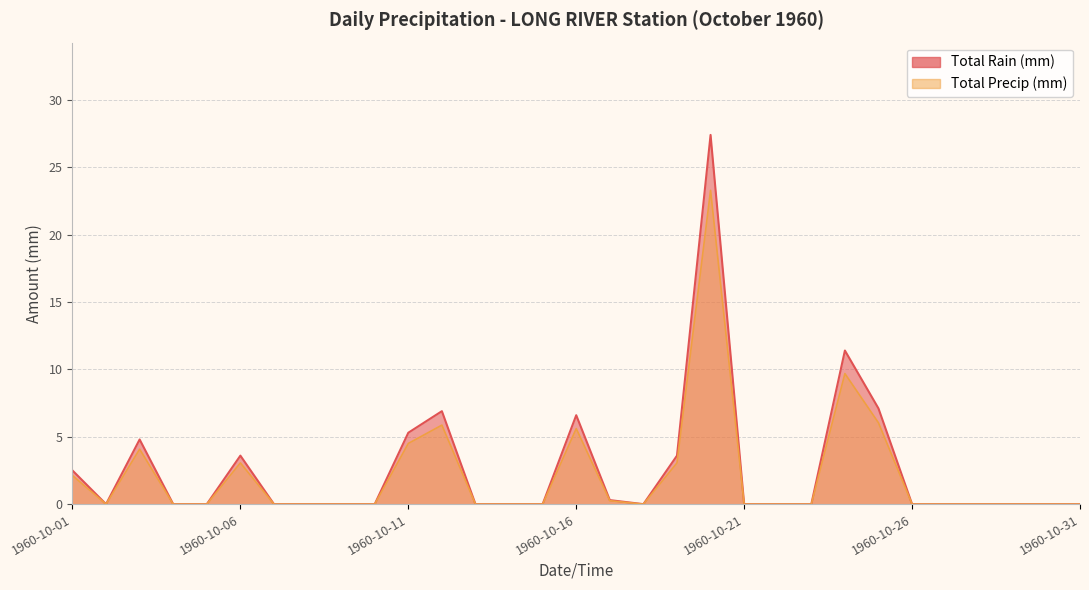

What is the total value across all series at 1960-10-06?

6.7